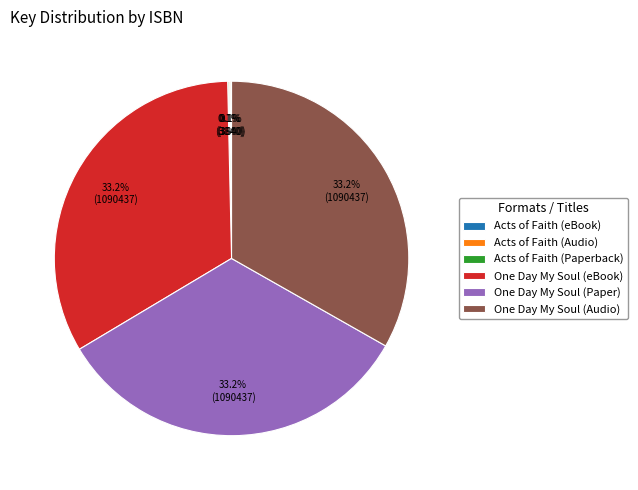

Is the sum of One Day My Soul (Audio) and One Day My Soul (eBook) greater than half?

Yes